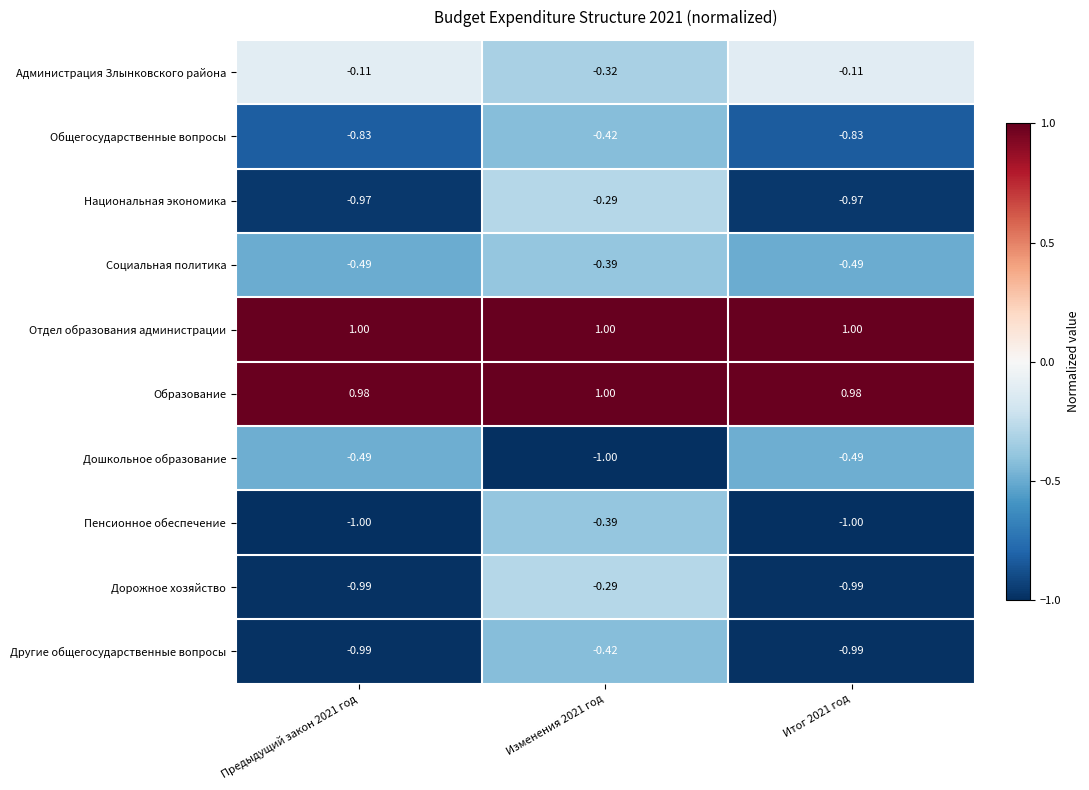

Between Предыдущий закон 2021 год and Изменения 2021 год, which series saw the biggest shift?

Дорожное хозяйство